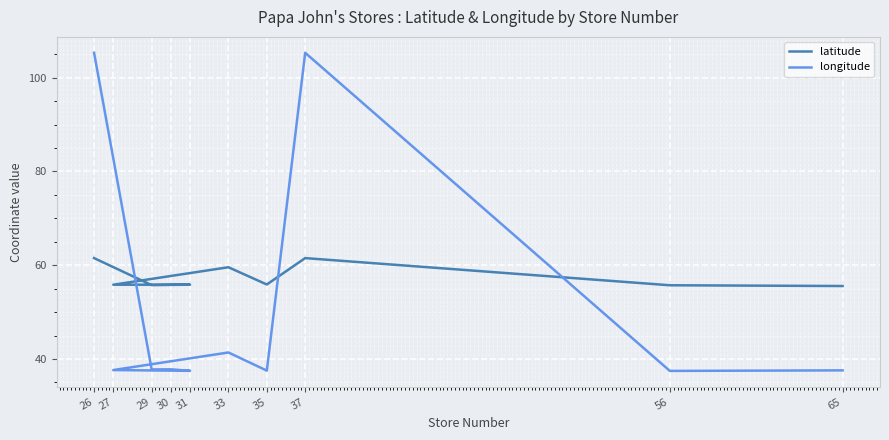

Reading left to right, extract all data points from this chart.

latitude: 26=61.5	29=55.8	30=55.8	31=55.9	27=55.8	33=59.6	35=55.9	37=61.5	56=55.7	65=55.6
longitude: 26=105.3	29=37.8	30=37.8	31=37.5	27=37.6	33=41.4	35=37.5	37=105.3	56=37.5	65=37.6